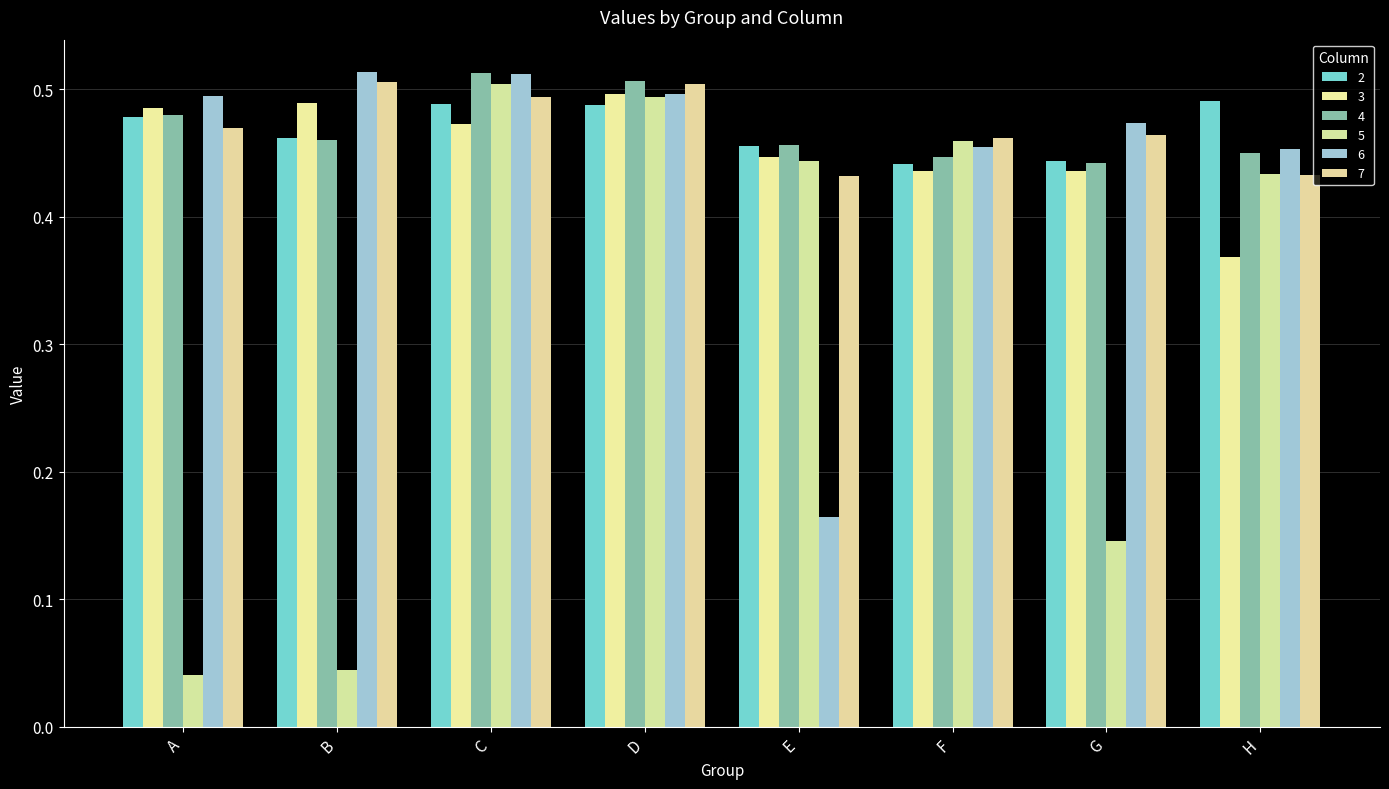

Which series has the widest spread of values?

5